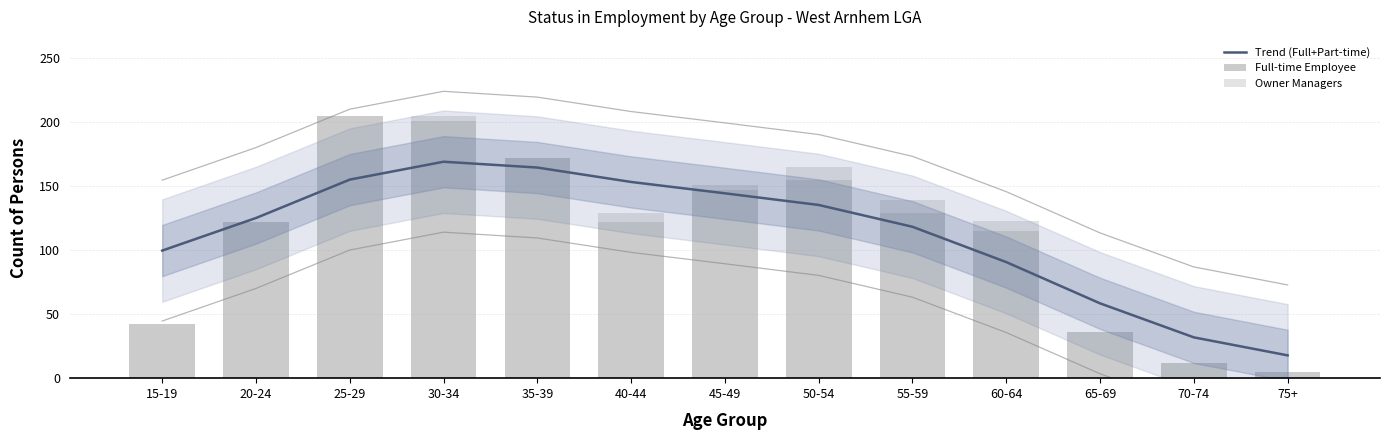

Where is Owner Managers nearest to the value 5?

30-34